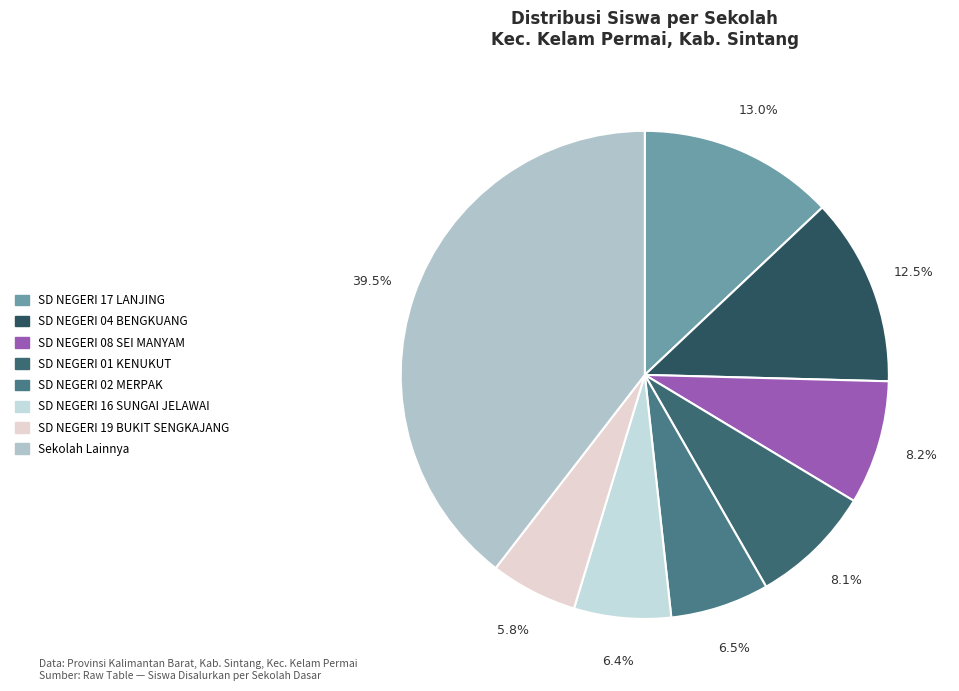

Count the number of slices in the pie.

8